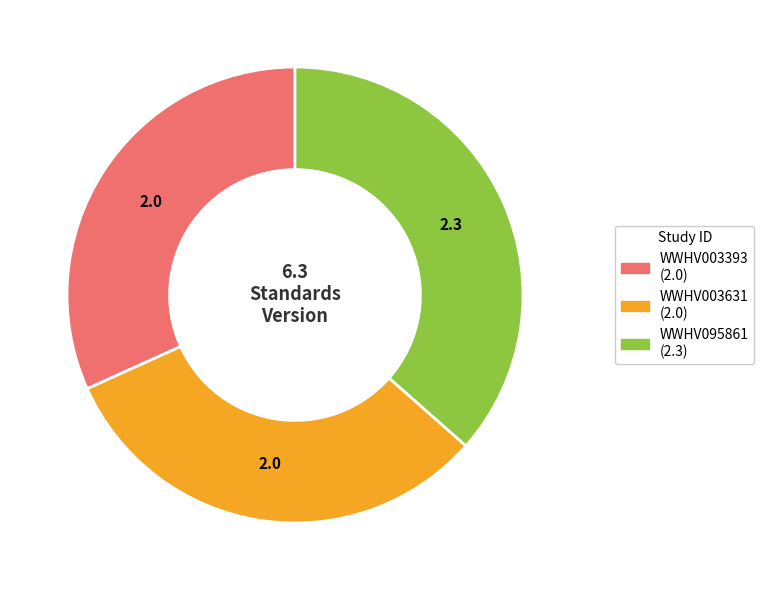

What is the ratio of the value at WWHV003393 to the value at WWHV003631?

1.0